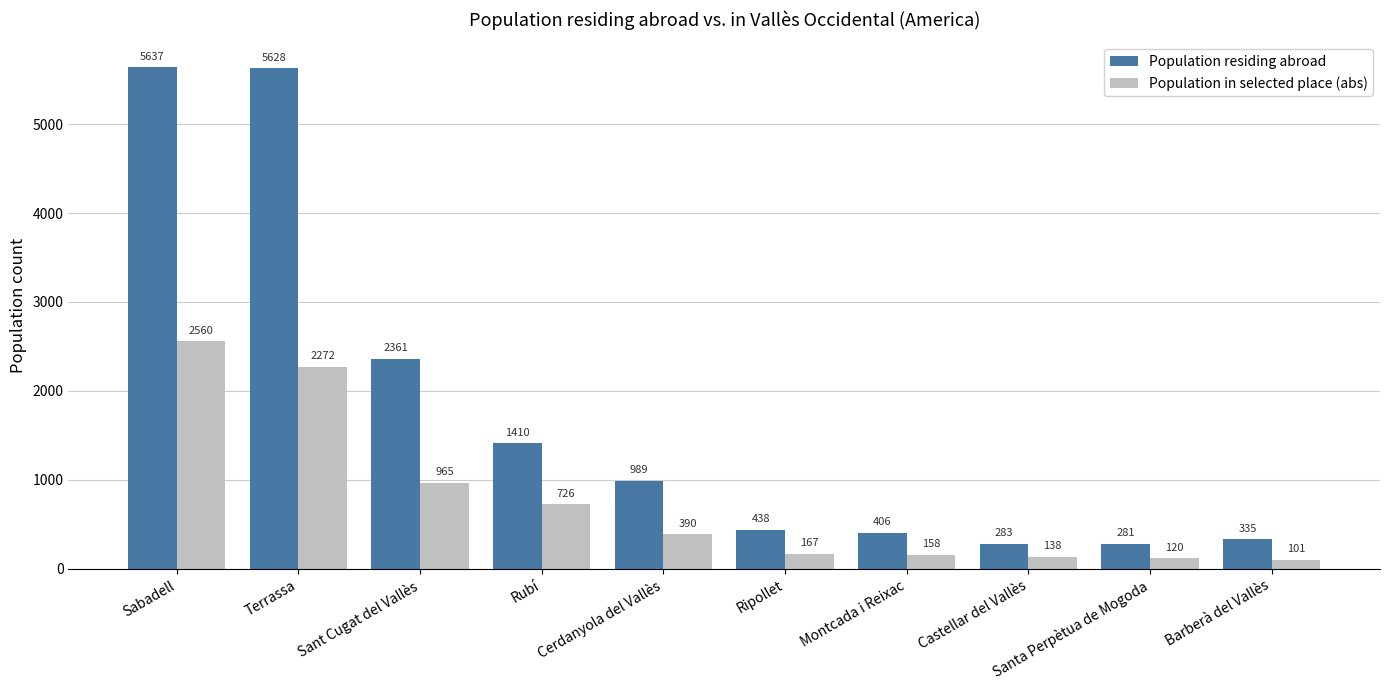

True or false: Population in selected place (abs) has a value of 158 at Montcada i Reixac.

True